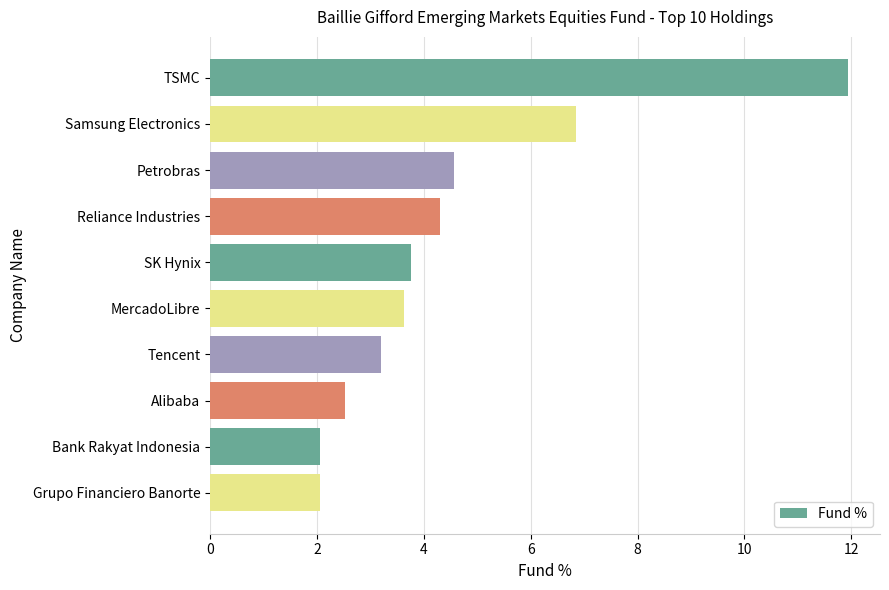

What position from the top is TSMC?

1